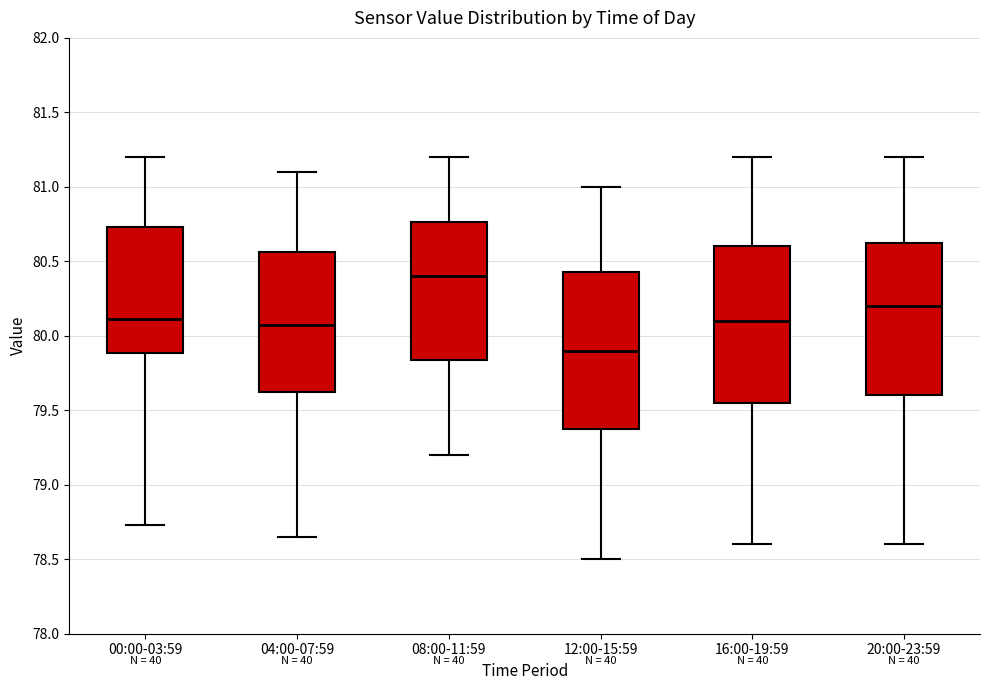

Reading left to right, read every box against the y-axis: the position of its median line, the range the box covers, and the ends of its whiskers. The values are not printed on the chart, so give them approximately, as read against the axis.

00:00-03:59: median 80.10, box 79.90 to 80.75, whiskers 78.75 to 81.20
04:00-07:59: median 80.10, box 79.65 to 80.55, whiskers 78.65 to 81.10
08:00-11:59: median 80.40, box 79.85 to 80.75, whiskers 79.20 to 81.20
12:00-15:59: median 79.90, box 79.40 to 80.45, whiskers 78.50 to 81.00
16:00-19:59: median 80.10, box 79.55 to 80.60, whiskers 78.60 to 81.20
20:00-23:59: median 80.20, box 79.60 to 80.65, whiskers 78.60 to 81.20